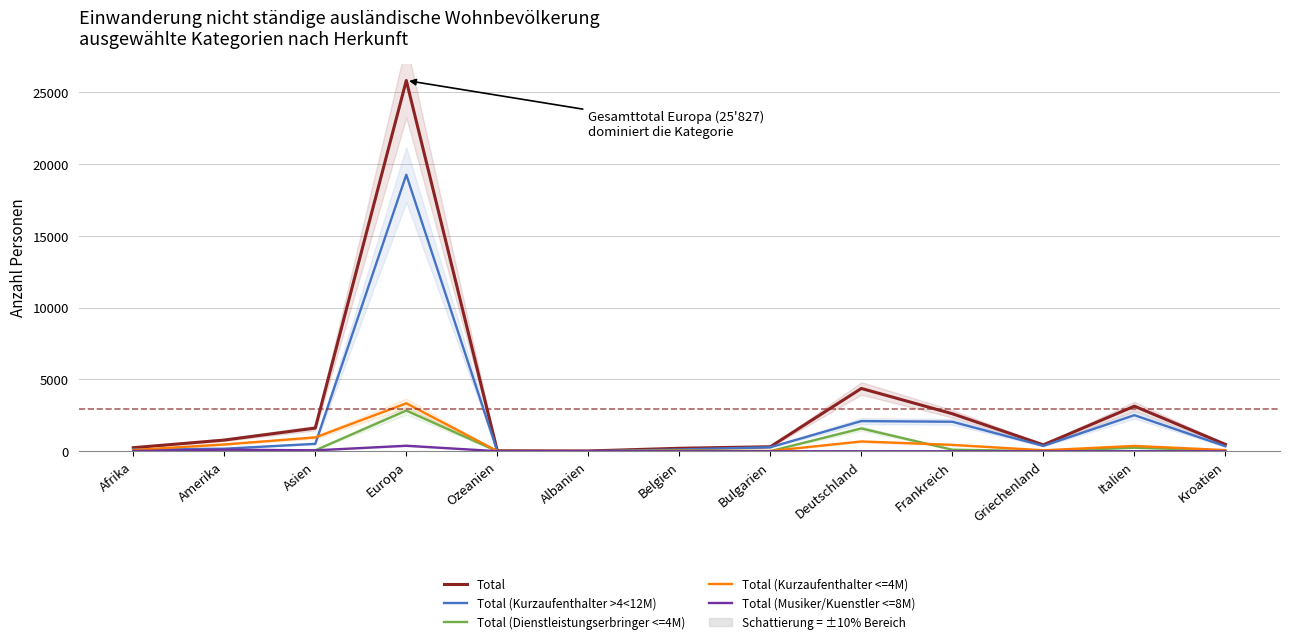

Does the chart have visible grid lines?

Yes